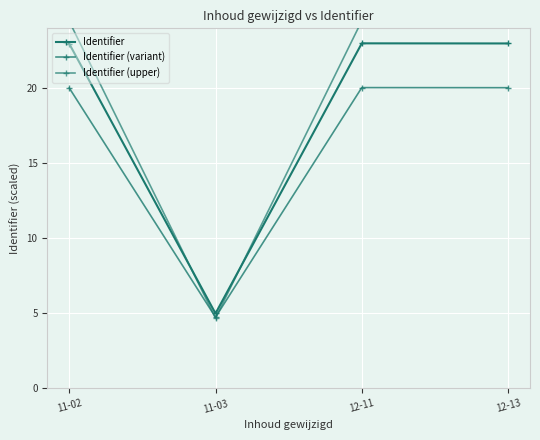

The Identifier series shows 30.8 at 11-02. True or false?

False